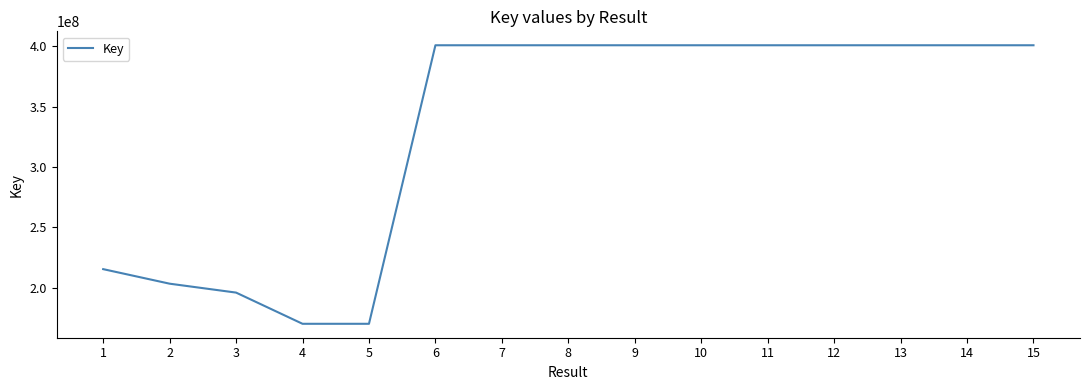

Between 1 and 14, which is larger?

14